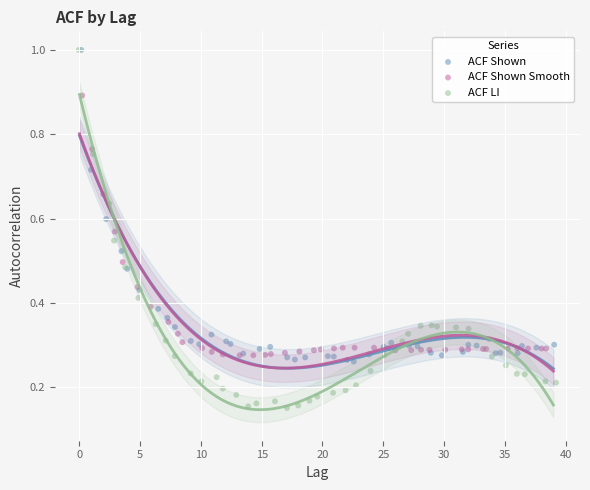

Which series has the widest spread of Y values?

ACF LI